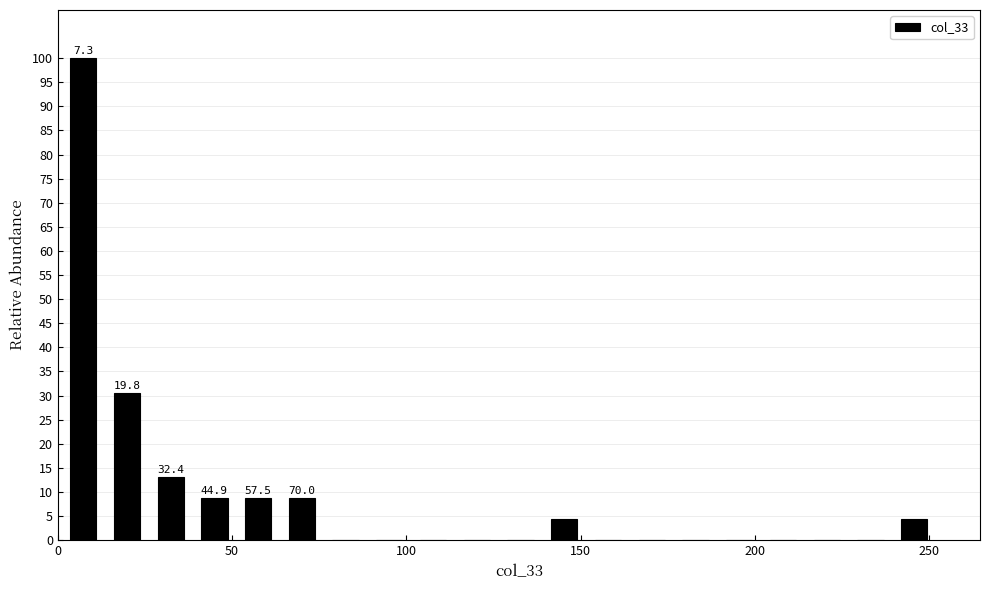

Read against the x-axis, roughly where is the centre of the tallest bar?

5